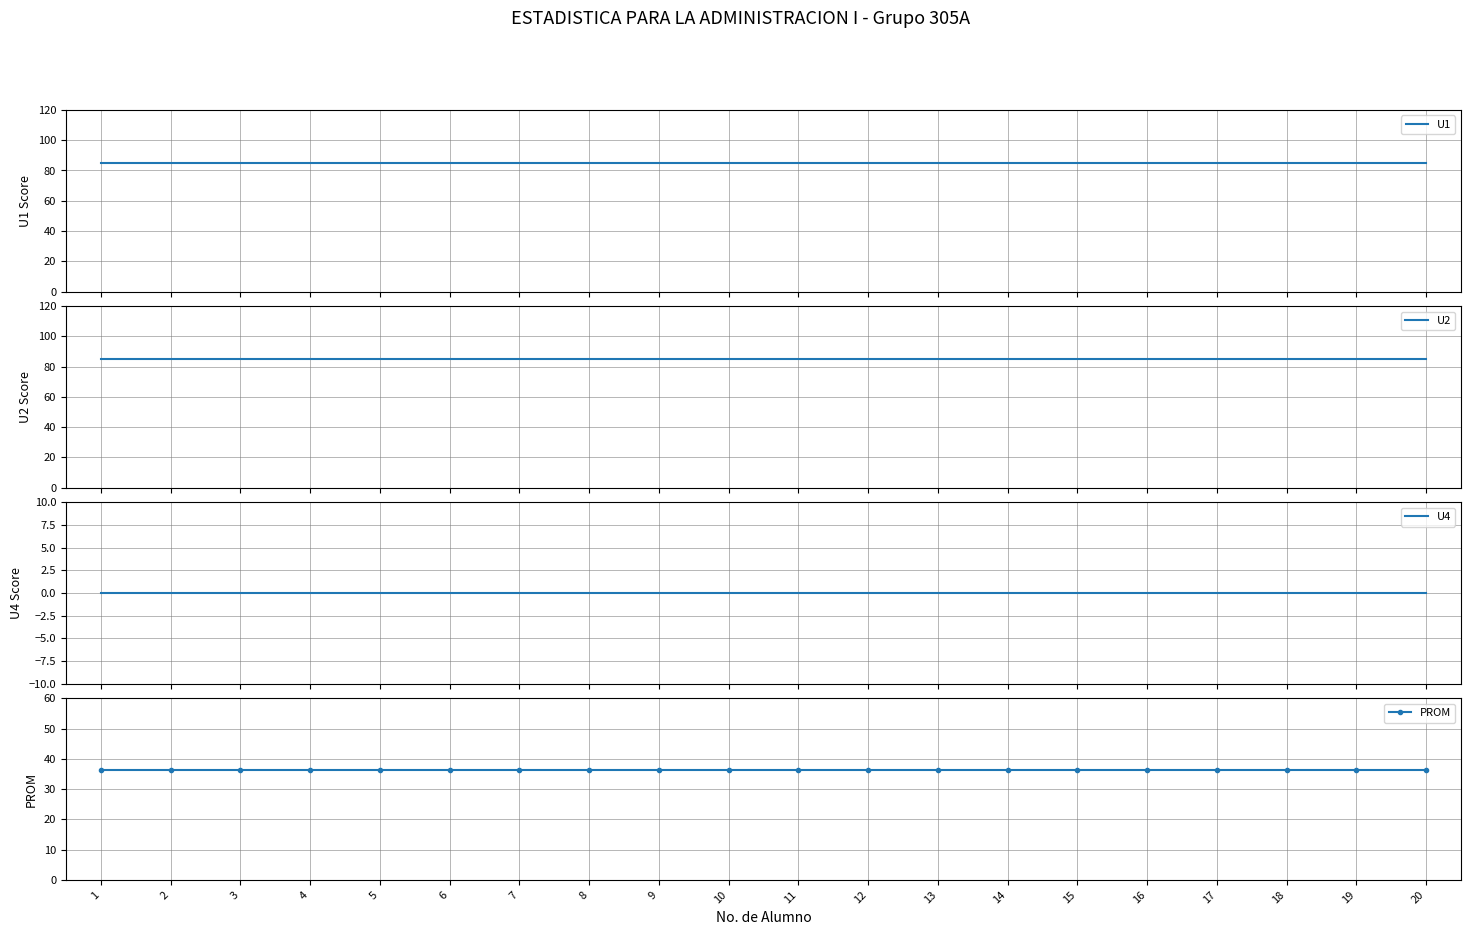

How many series are shown in this chart?

4